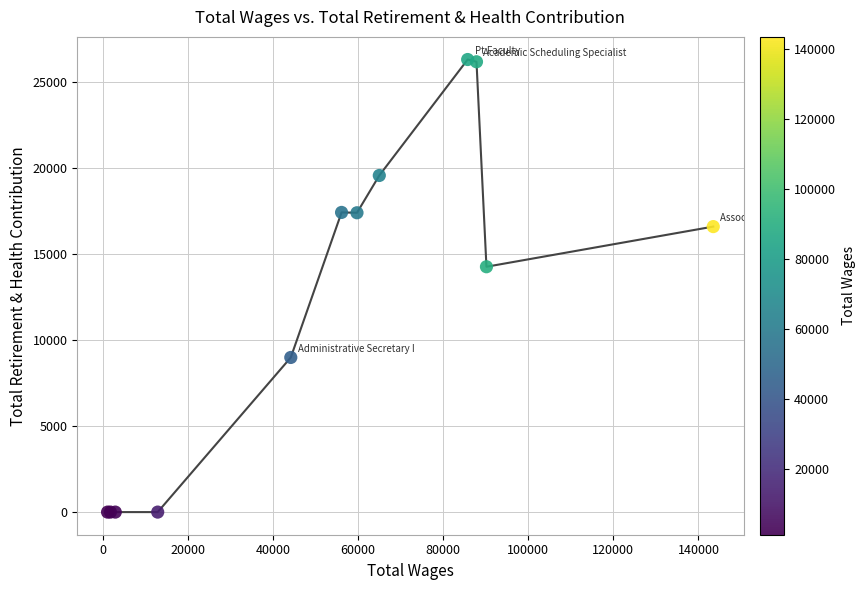

What is the greatest value displayed?

26302